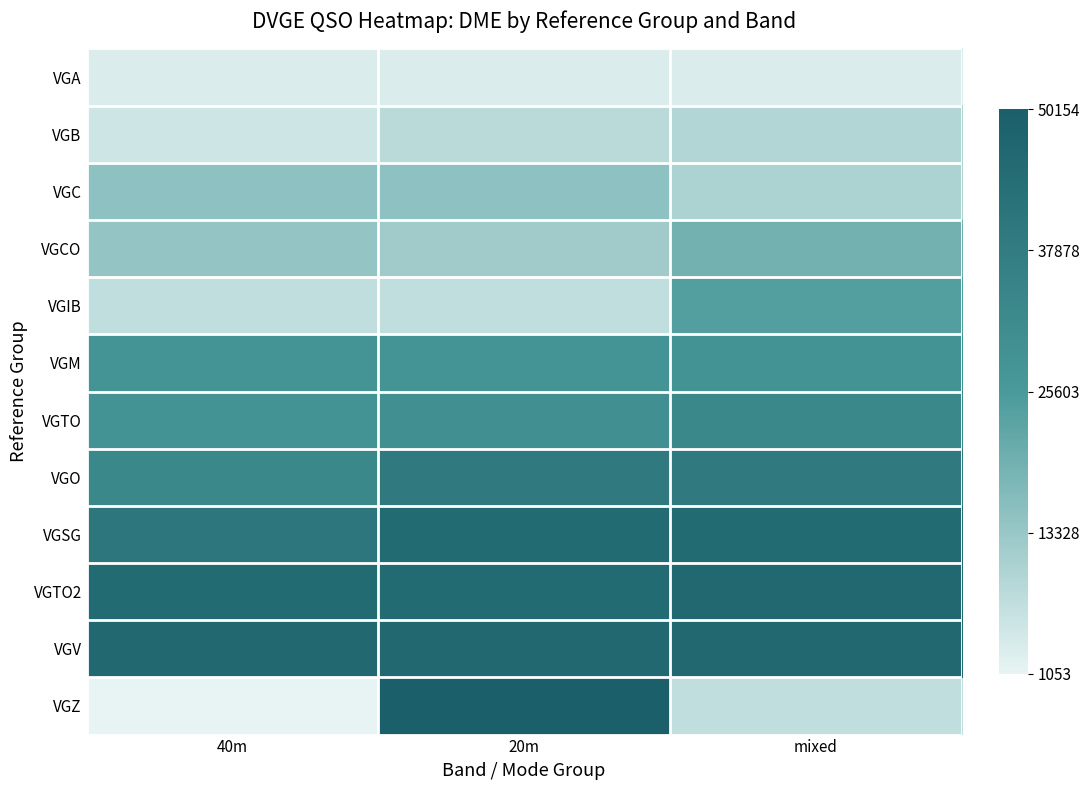

Reading right to left, list all the values displayed in this chart.

VGA: mixed=3065	20m=3060	40m=3051
VGB: mixed=9412	20m=8181	40m=5168
VGC: mixed=10127	20m=15054	40m=15005
VGCO: mixed=19225	20m=12128	40m=14058
VGIB: mixed=24137	20m=7060	40m=7057
VGM: mixed=28106	20m=28096	40m=28045
VGTO: mixed=33016	20m=30019	40m=28174
VGO: mixed=39062	20m=39002	40m=33060
VGSG: mixed=45054	20m=45030	40m=40219
VGTO2: mixed=46073	20m=45149	40m=45122
VGV: mixed=46250	20m=46213	40m=46105
VGZ: mixed=7060	20m=50154	40m=1053